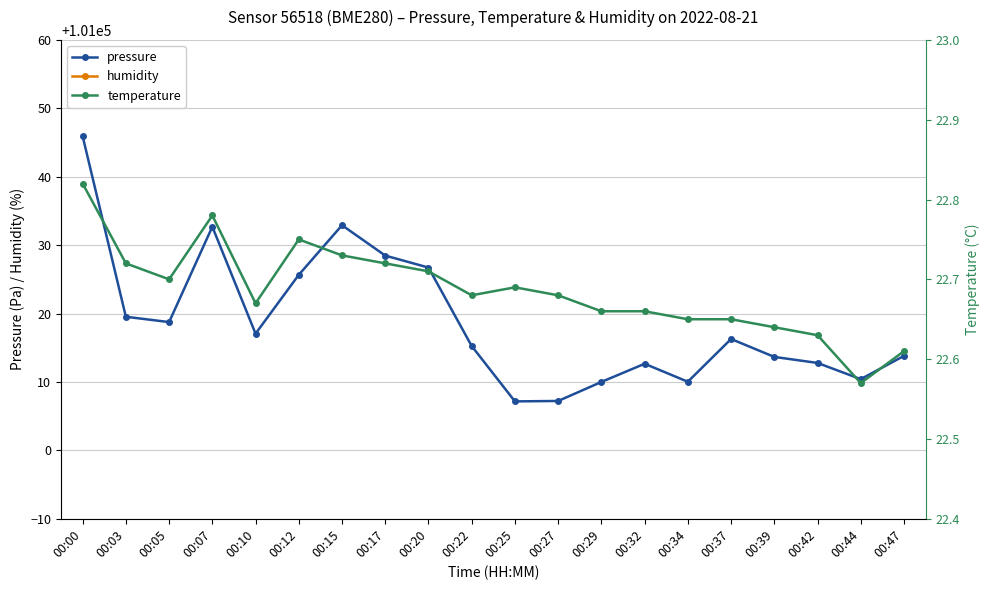

At how many categories does at least one series exceed 26110?

20